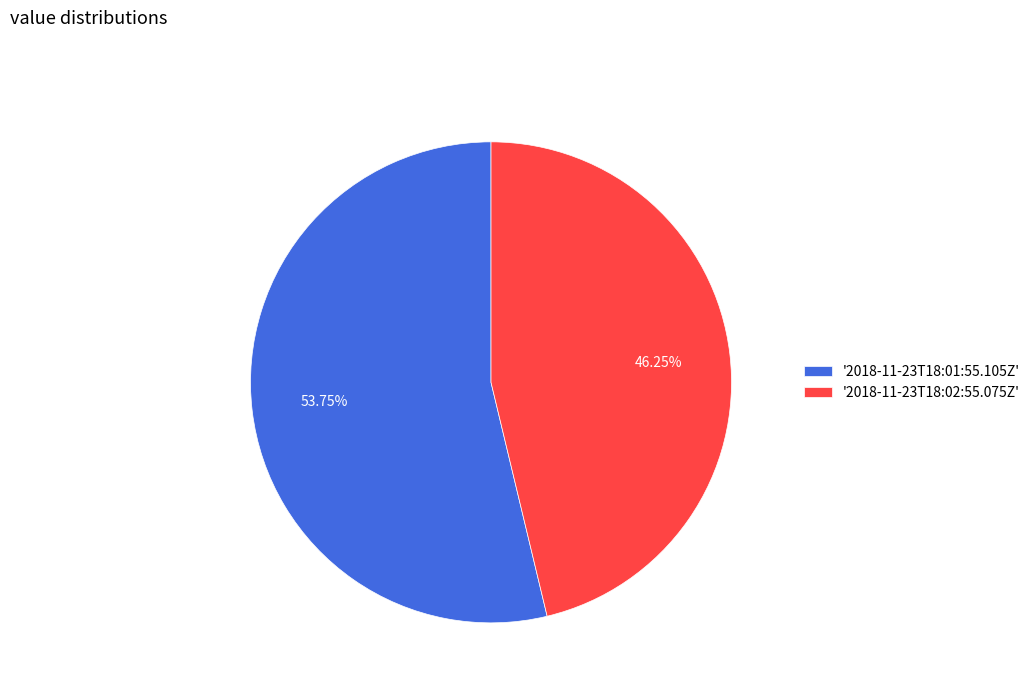

How many slices are in this pie chart?

2